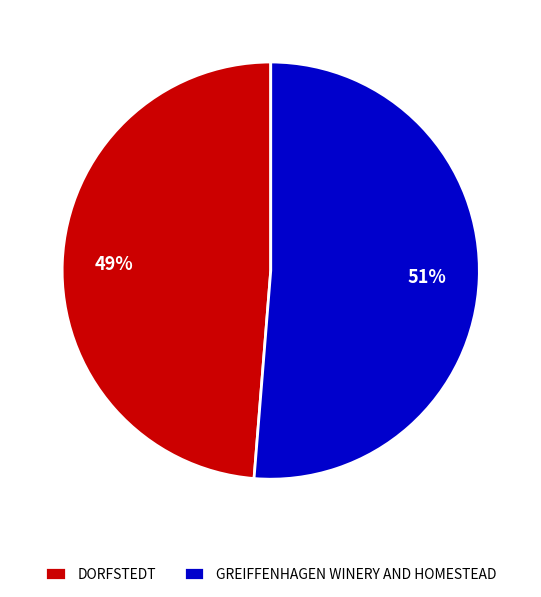

How many slices are in this pie chart?

2